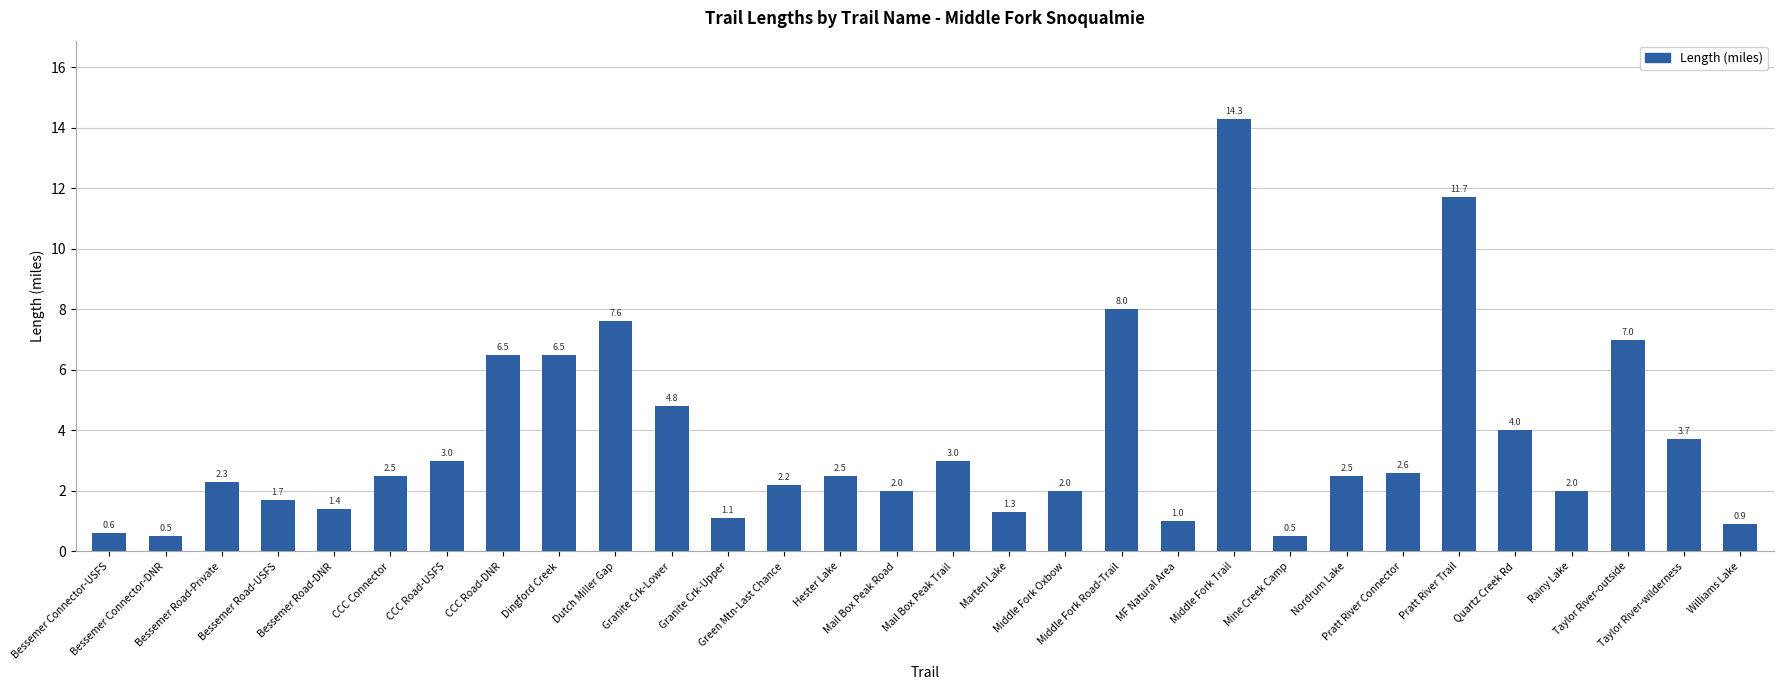

The chart shows a value of 4.8 at Granite Crk-Lower. True or false?

True